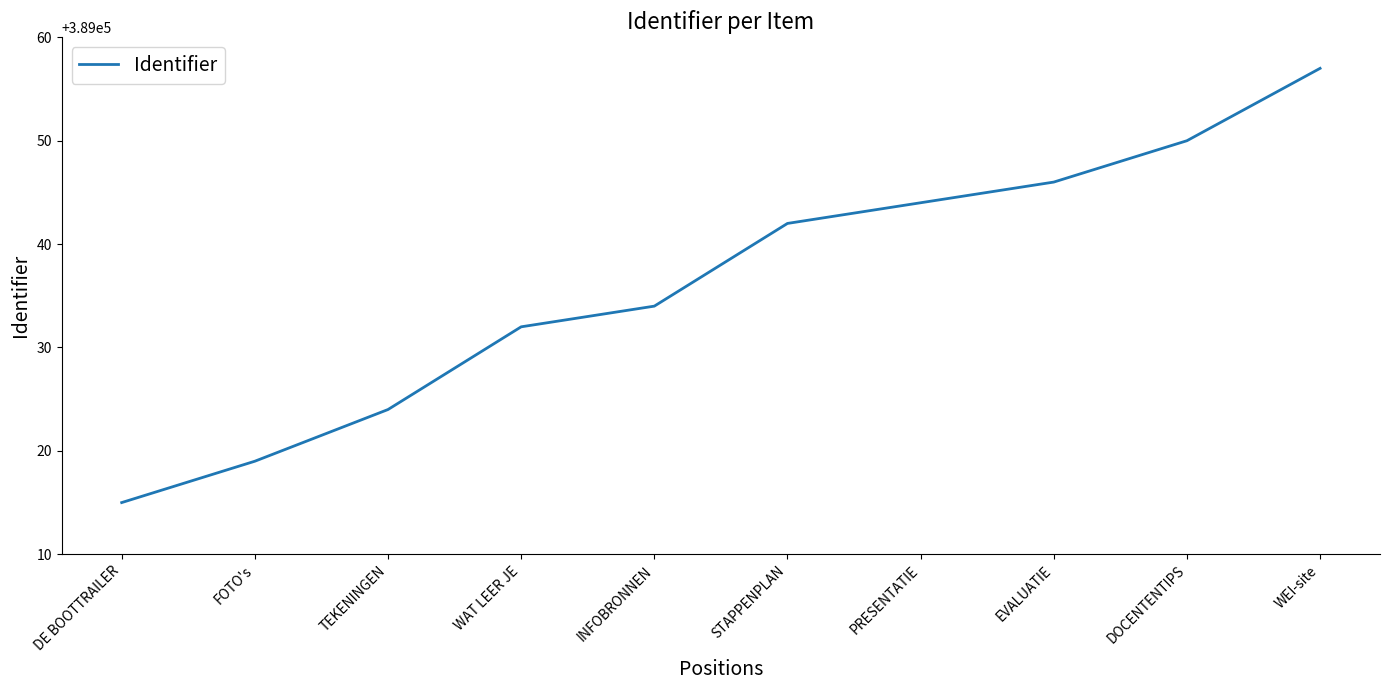

Reading right to left, what are all the values shown in this chart?

389057	389050	389046	389044	389042	389034	389032	389024	389019	389015